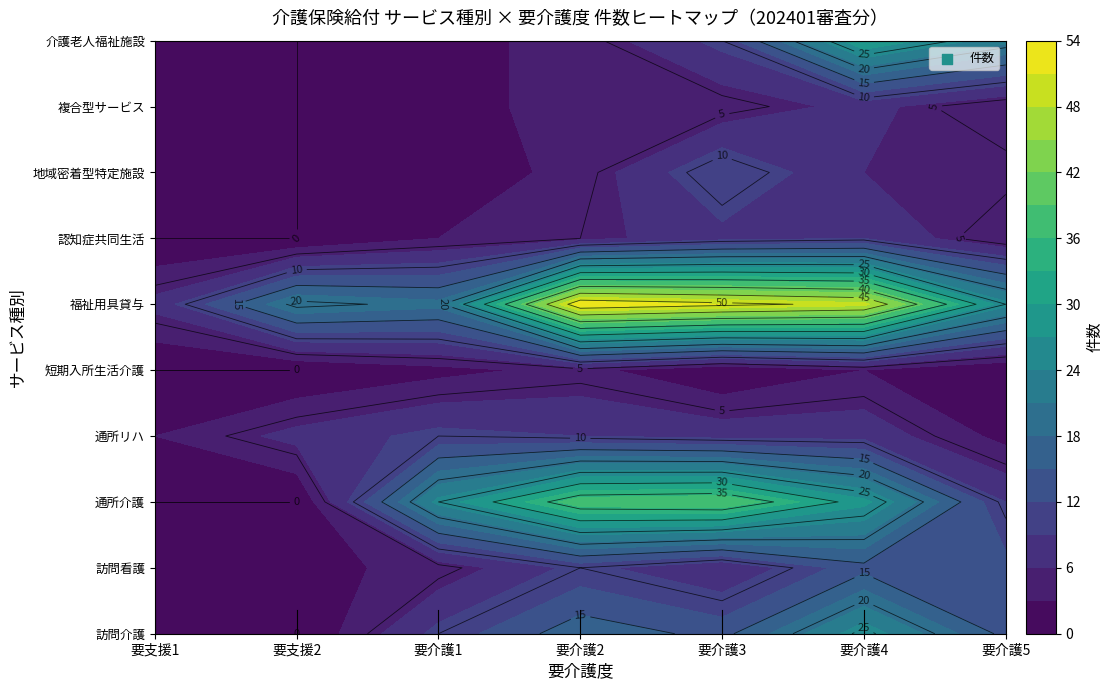

Reading left to right, what are all the values shown in this chart?

訪問介護: 0	0	10	17	14	26	14
訪問看護: 1	2	4	10	6	14	13
通所介護: 0	0	25	38	39	28	9
通所リハ: 3	7	10	9	8	8	2
短期入所生活介護: 0	0	2	4	0	3	0
福祉用具貸与: 7	21	19	53	51	49	25
認知症共同生活: 0	0	3	5	8	9	3
地域密着型特定施設: 0	0	1	4	12	6	6
複合型サービス: 0	0	1	5	4	7	3
介護老人福祉施設: 0	0	2	4	10	30	22